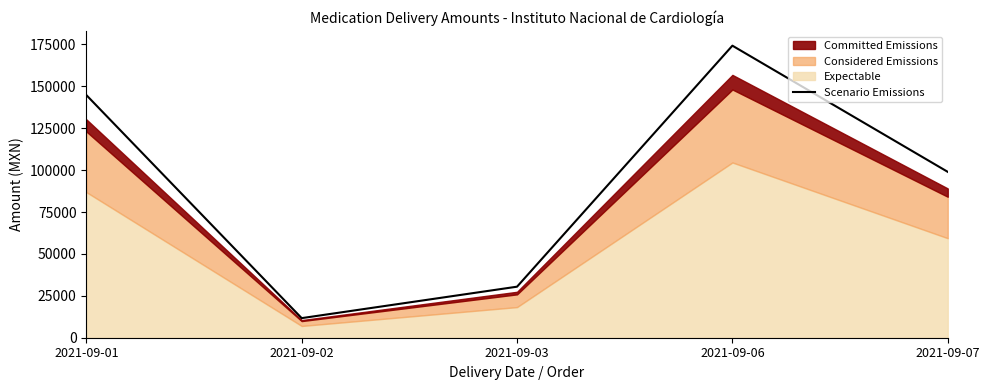

The chart shows a value of 144820.5 at 2021-09-01. True or false?

True